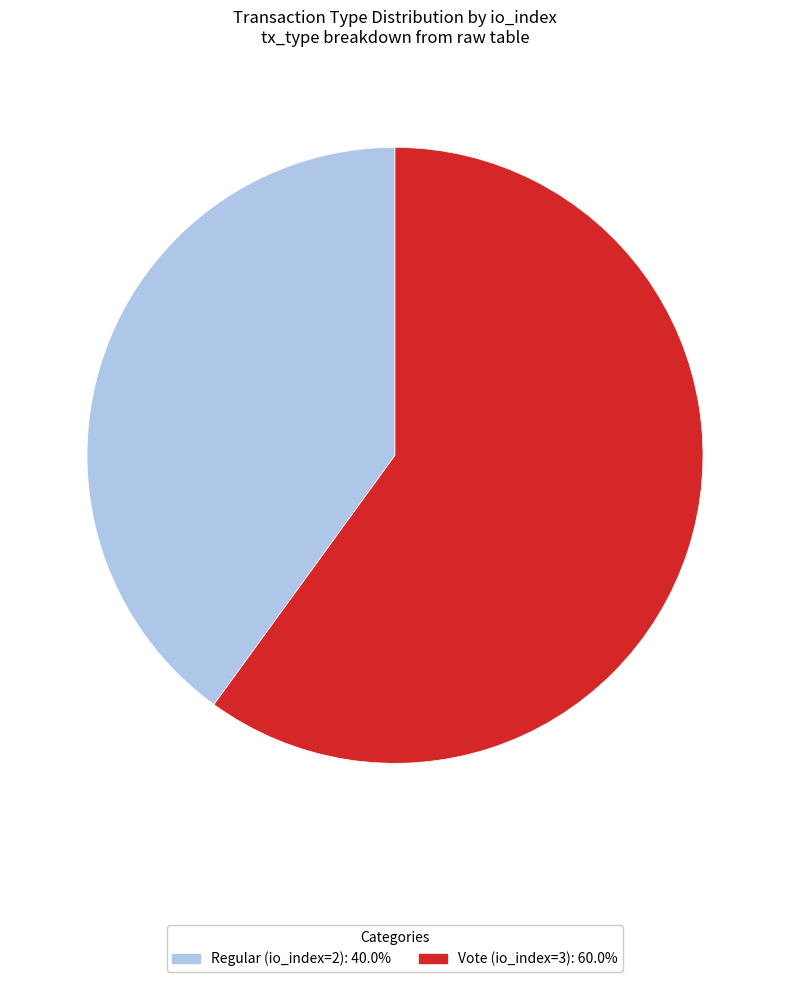

Rank the categories by value from highest to lowest.

Vote (io_index=3), Regular (io_index=2)